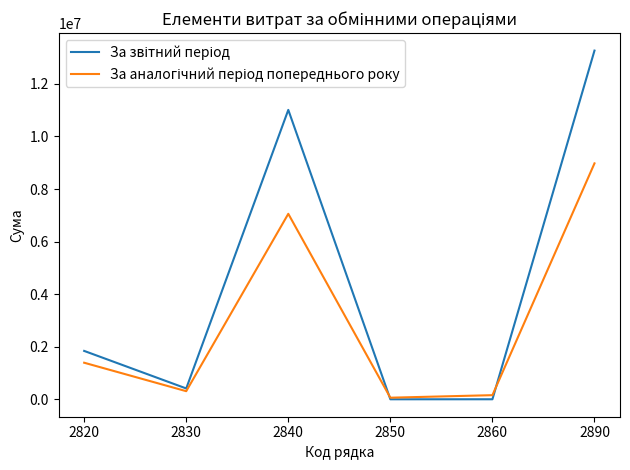

What is the greatest value displayed?

13266560